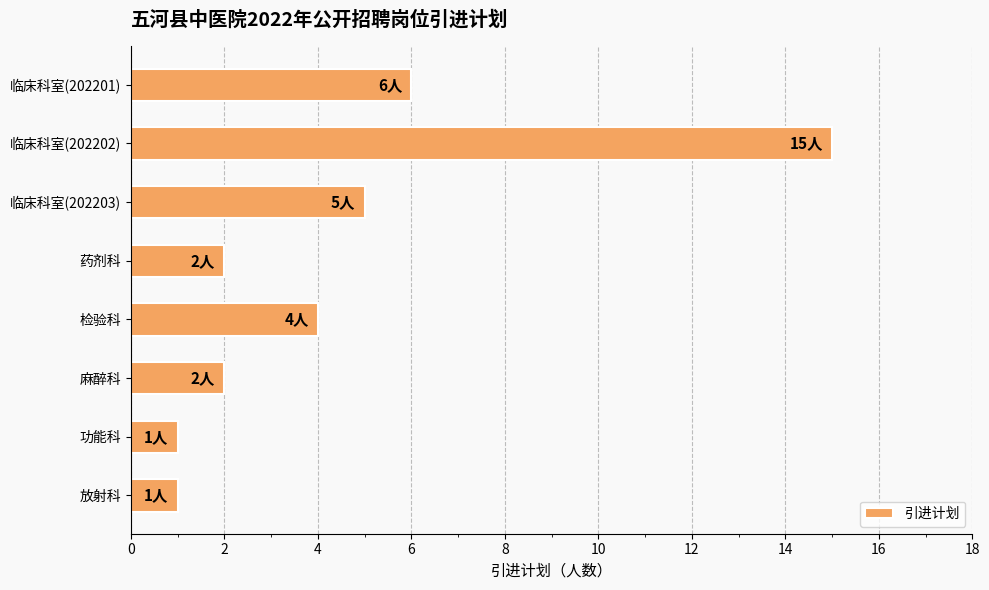

What is the maximum value shown in the chart?

15